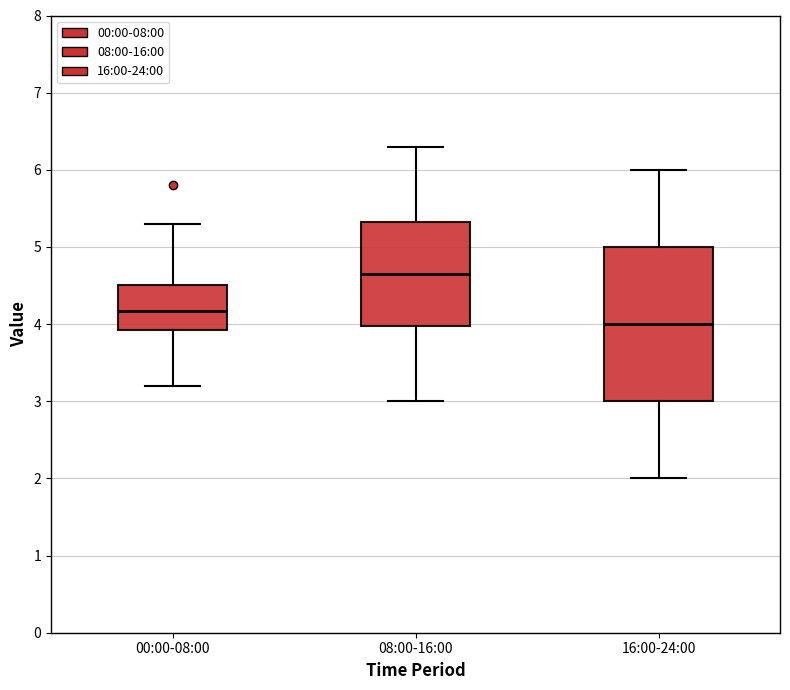

Which box has the highest median line?

08:00-16:00